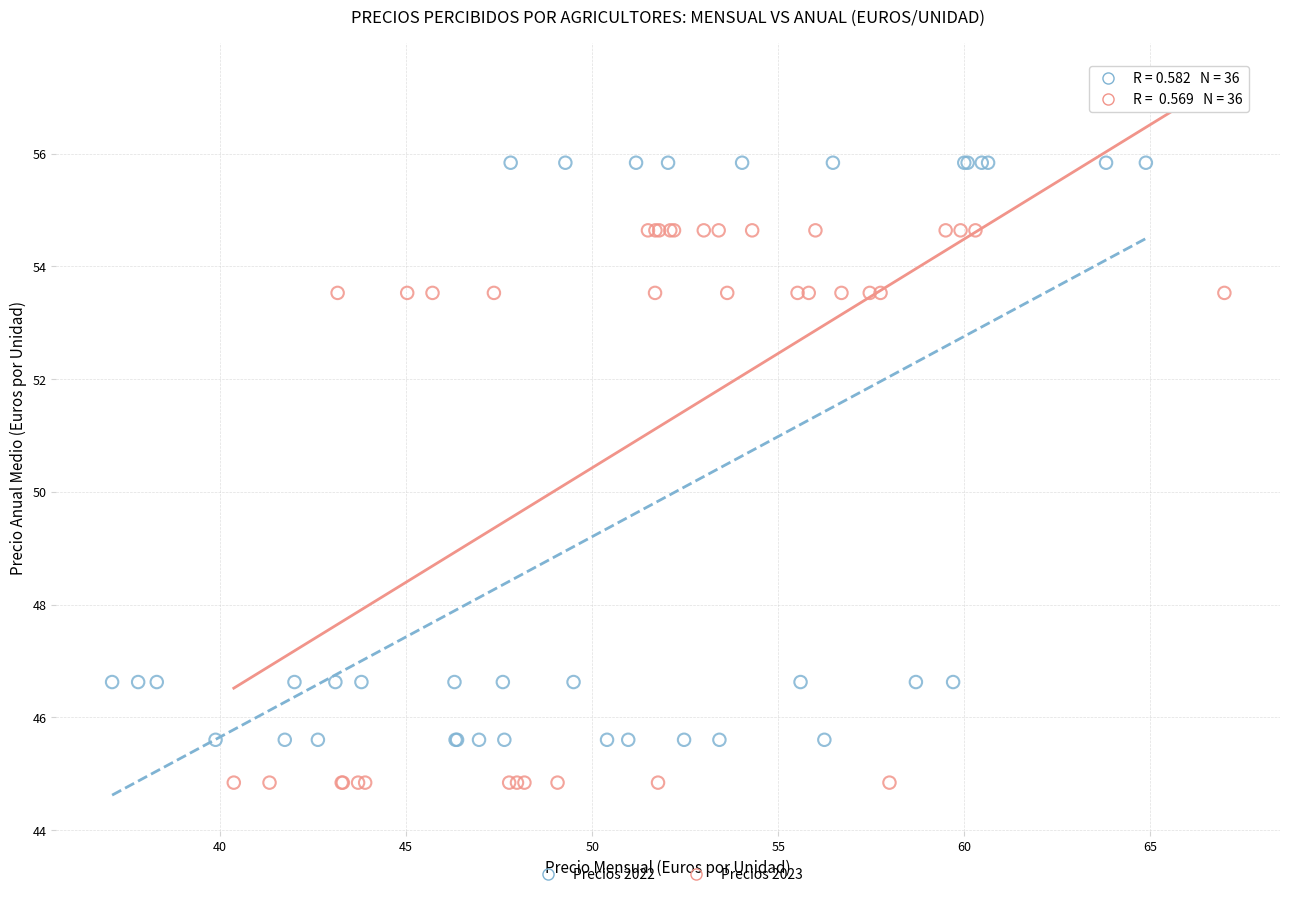

Which series reaches the minimum Y coordinate?

Precios 2023